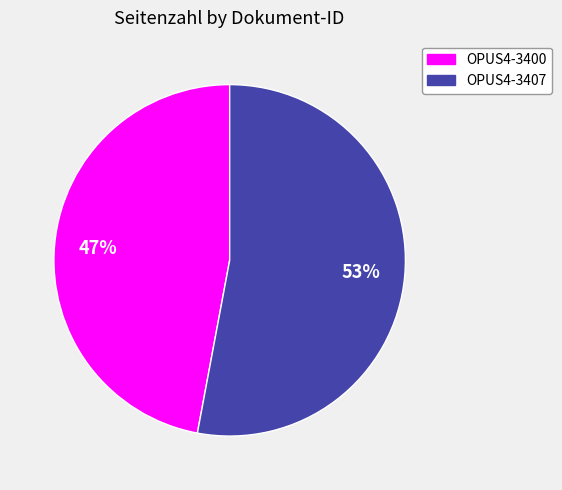

Which category accounts for the majority?

OPUS4-3407